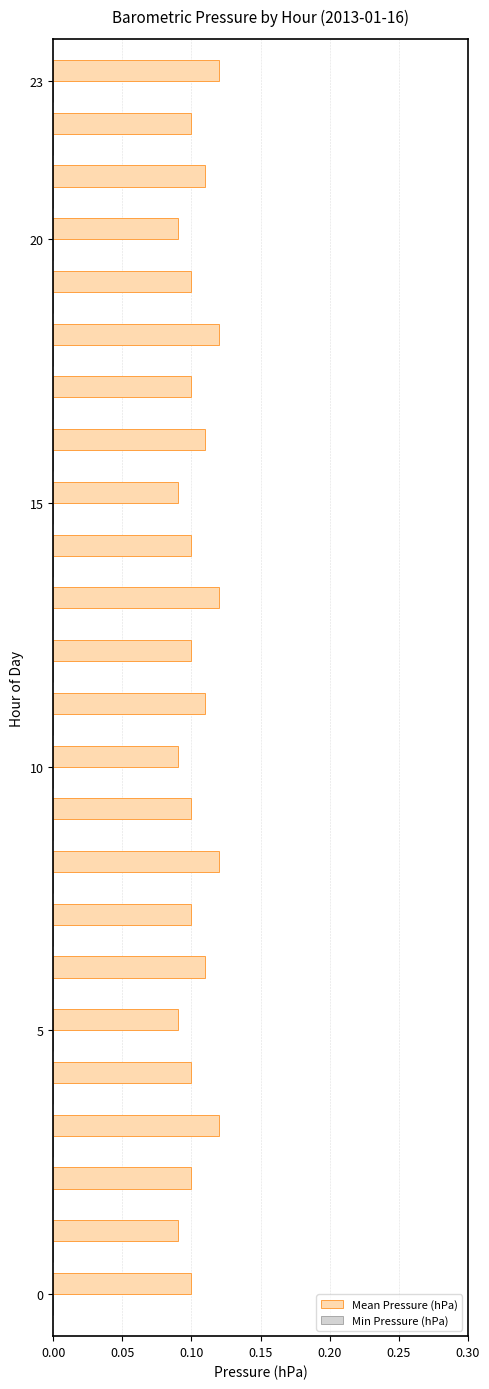

How many bars are there in total?

24